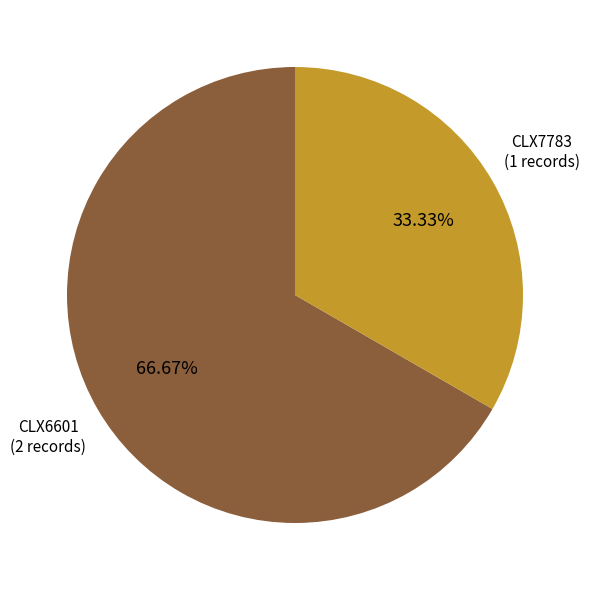

What is the smallest slice in the pie chart?

CLX7783